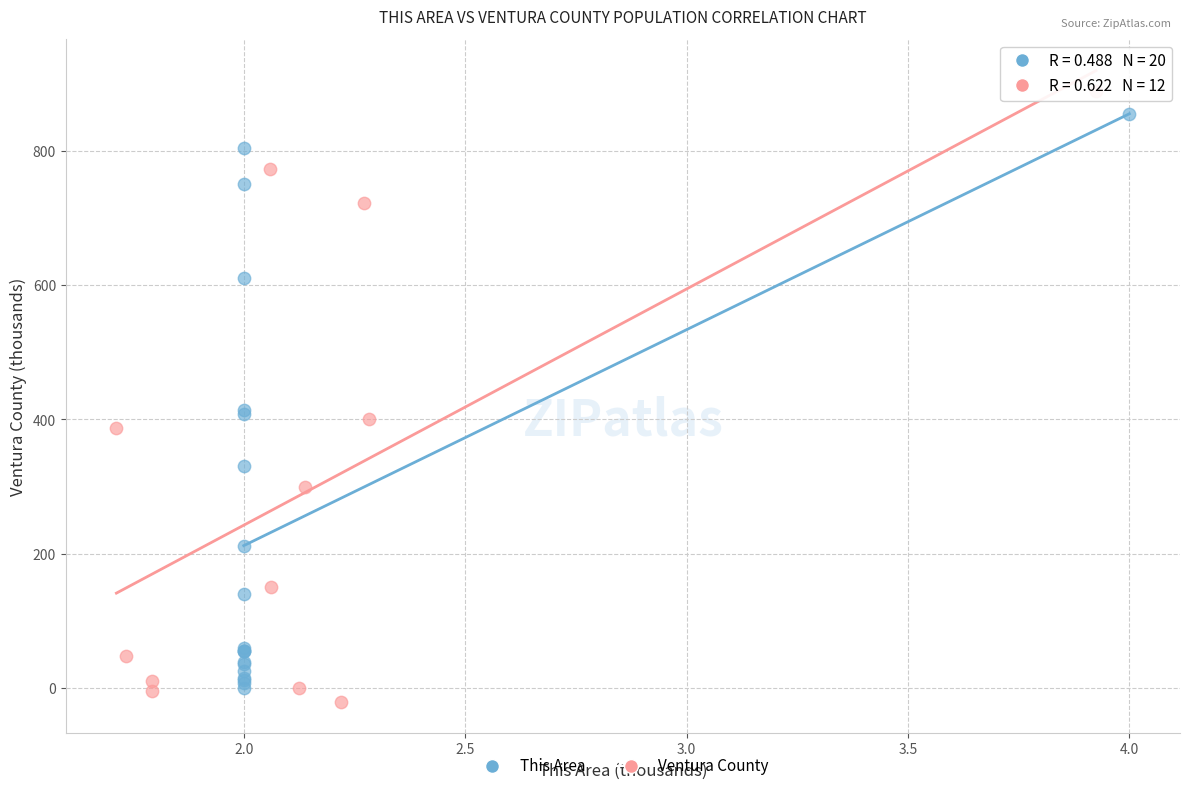

Which series has the largest Y range (max minus min)?

Ventura County